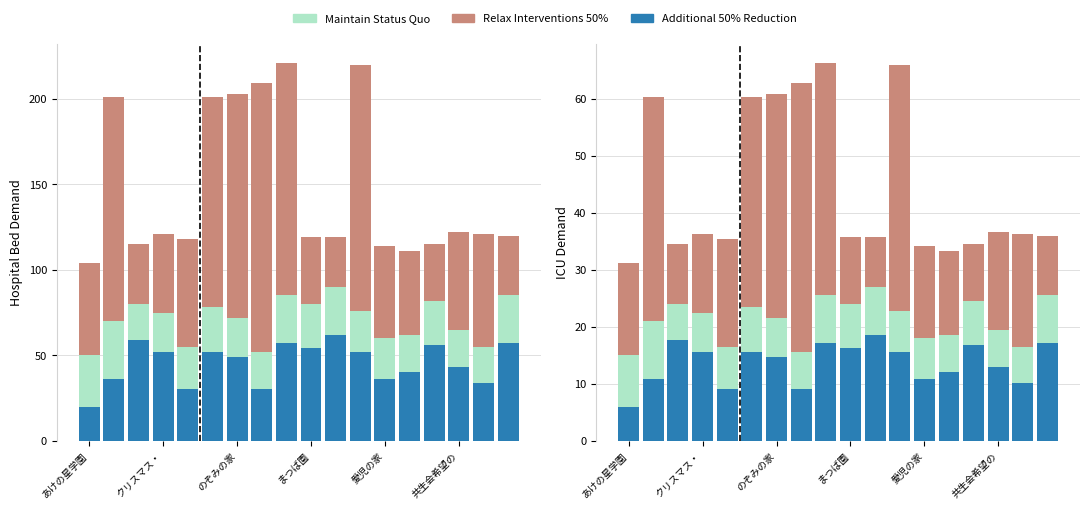

Is the value of Additional 50% Reduction at 14 greater than the value of Relax Interventions 50% at 14?

No